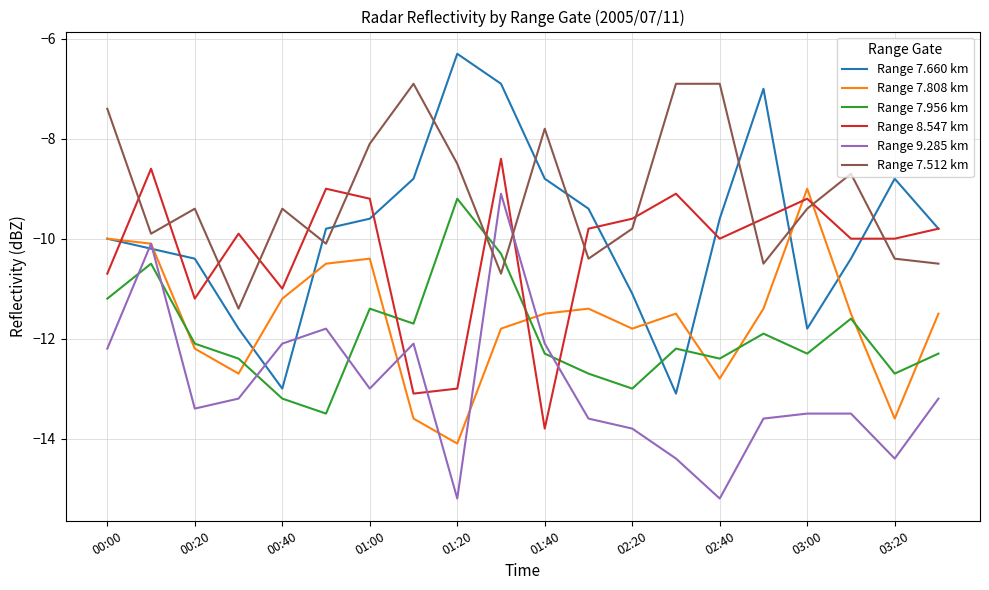

How many intersections are there between Range 7.660 km and Range 7.512 km?

9